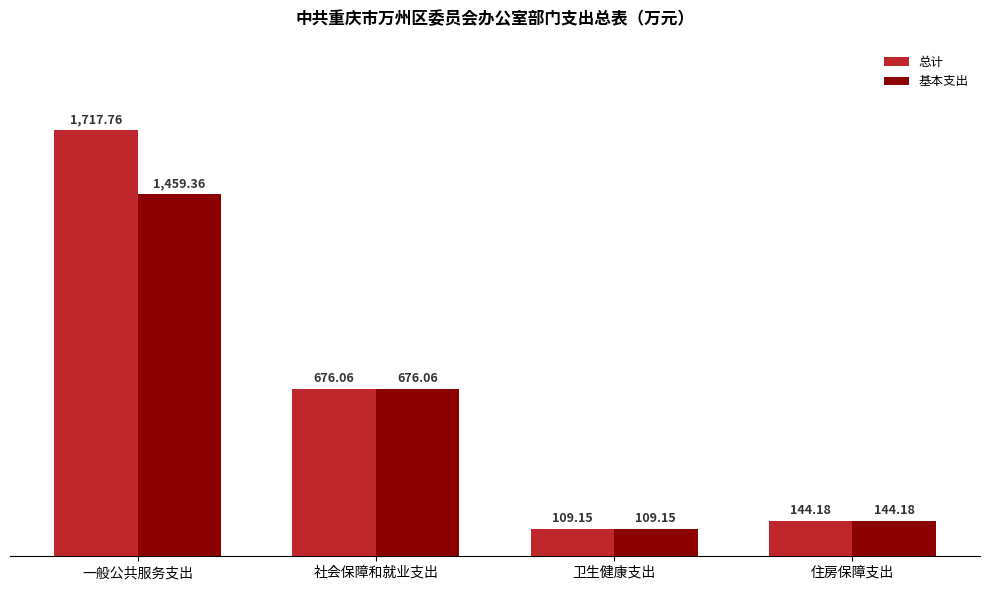

What is the spread (max minus min) of values at 一般公共服务支出?

258.4